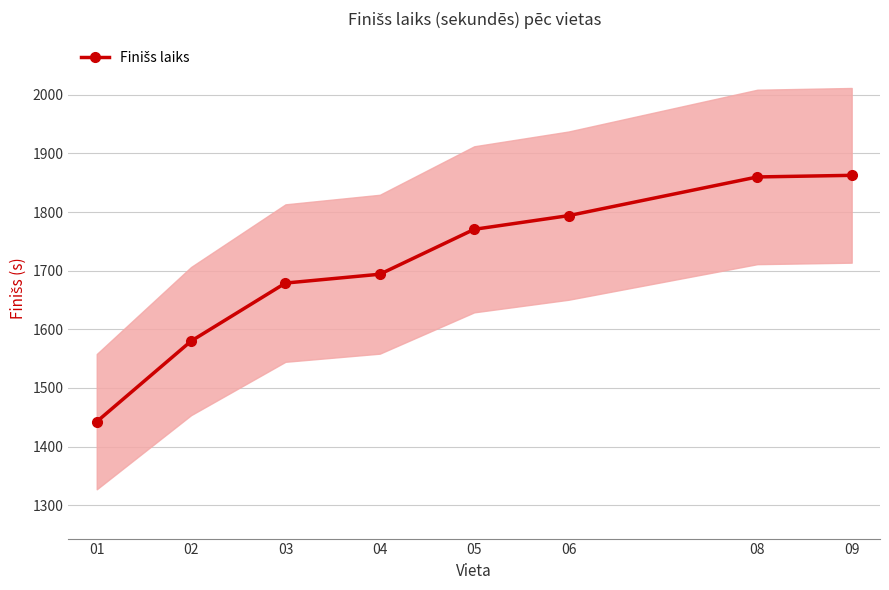

Reading left to right, transcribe all the data shown in this chart.

01=1442.4	02=1579.9	03=1678.8	04=1694.0	05=1770.5	06=1793.9	08=1859.9	09=1862.7